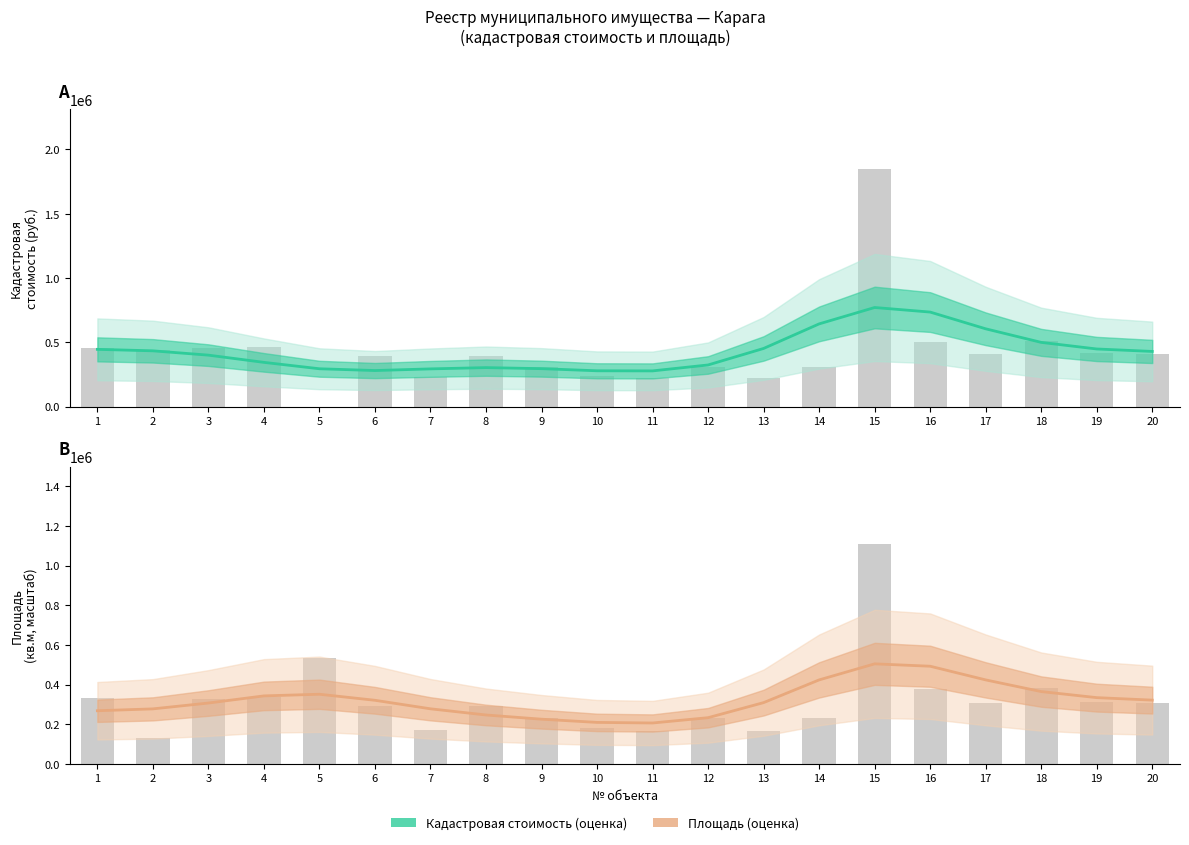

At which category is the sum across all series the highest?

15